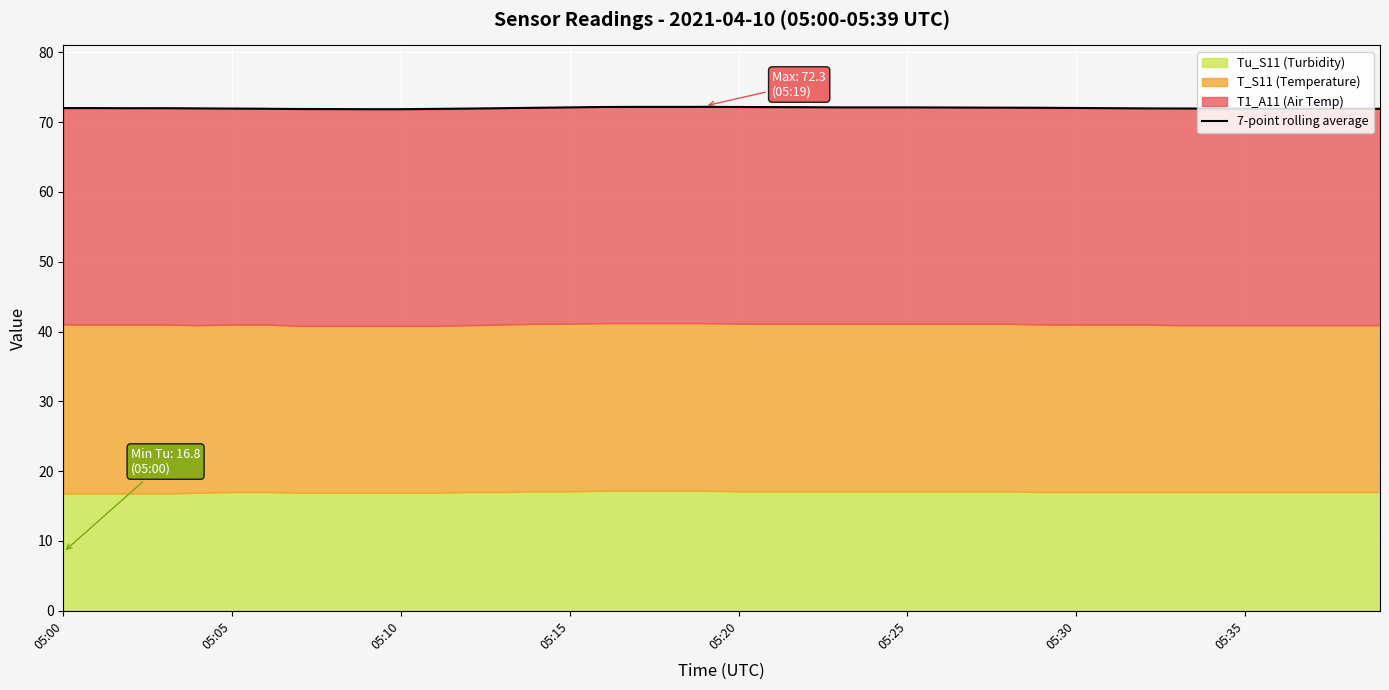

True or false: the data has more than 1 interior local peaks.

False